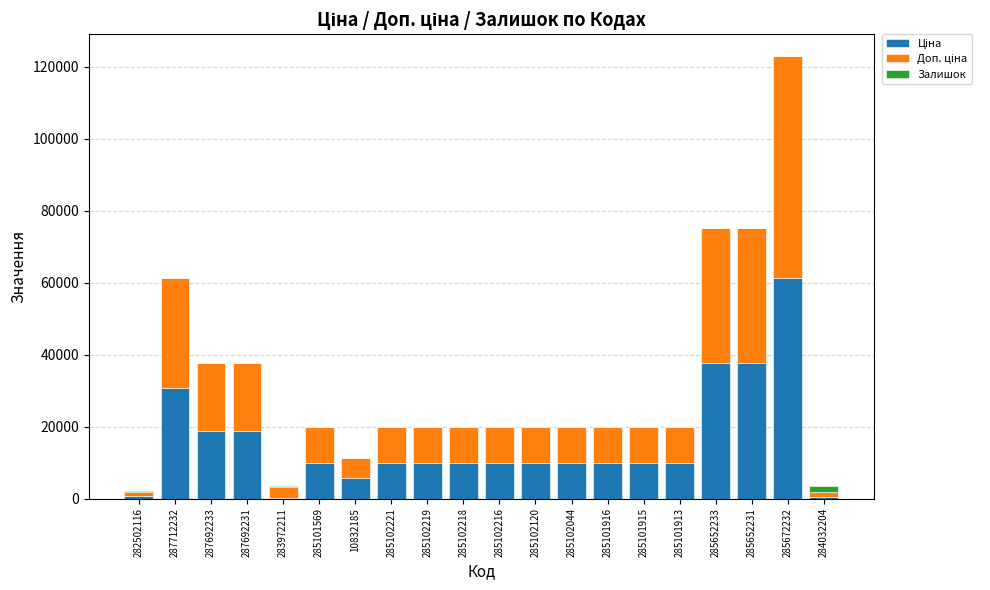

At which category is the sum across all series the highest?

285672232